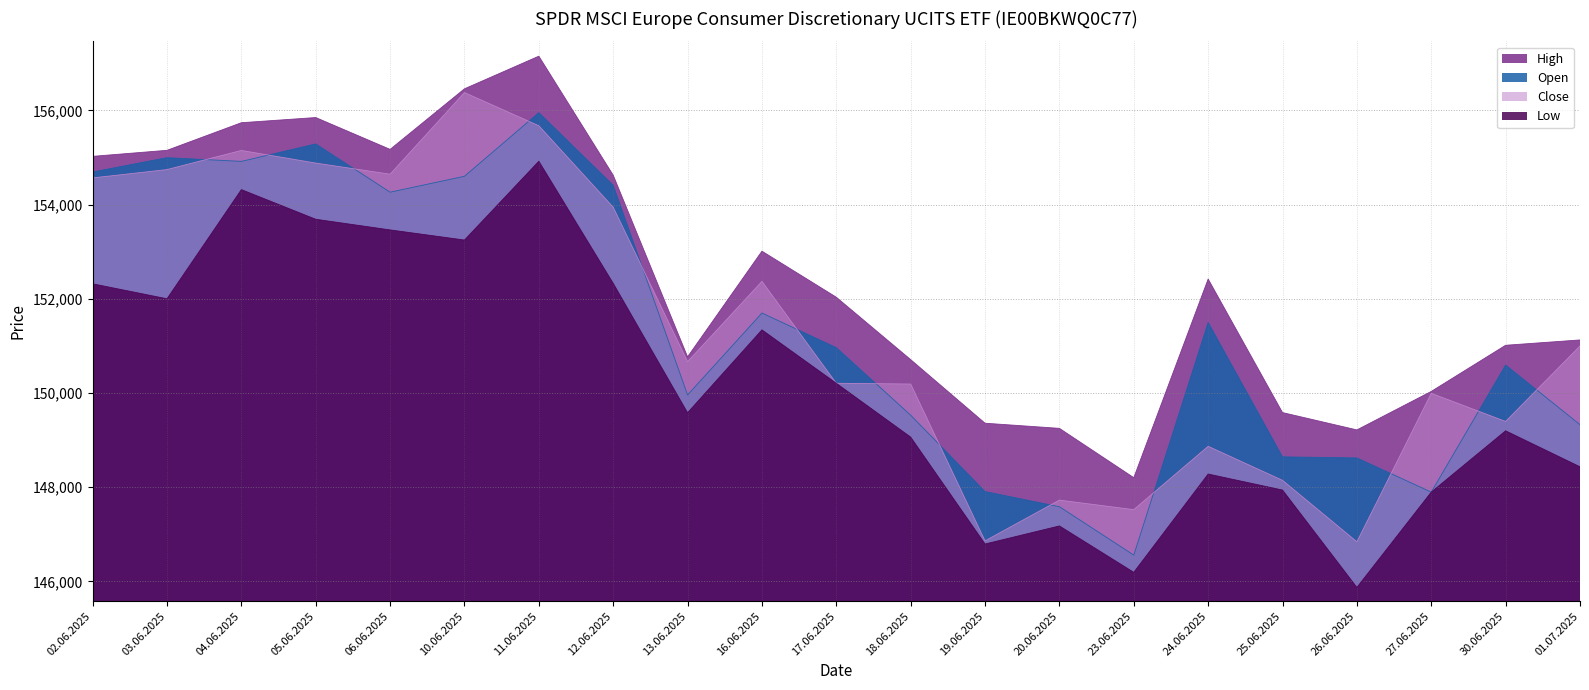

How many values in the Close series are below 150664?

10